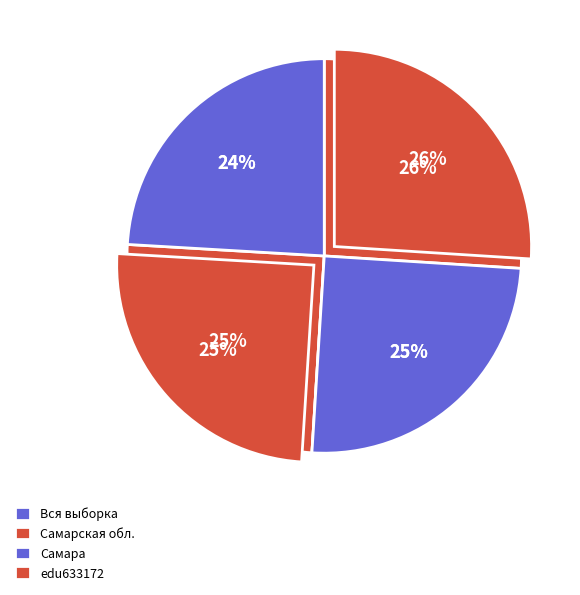

How many slices are in this pie chart?

4